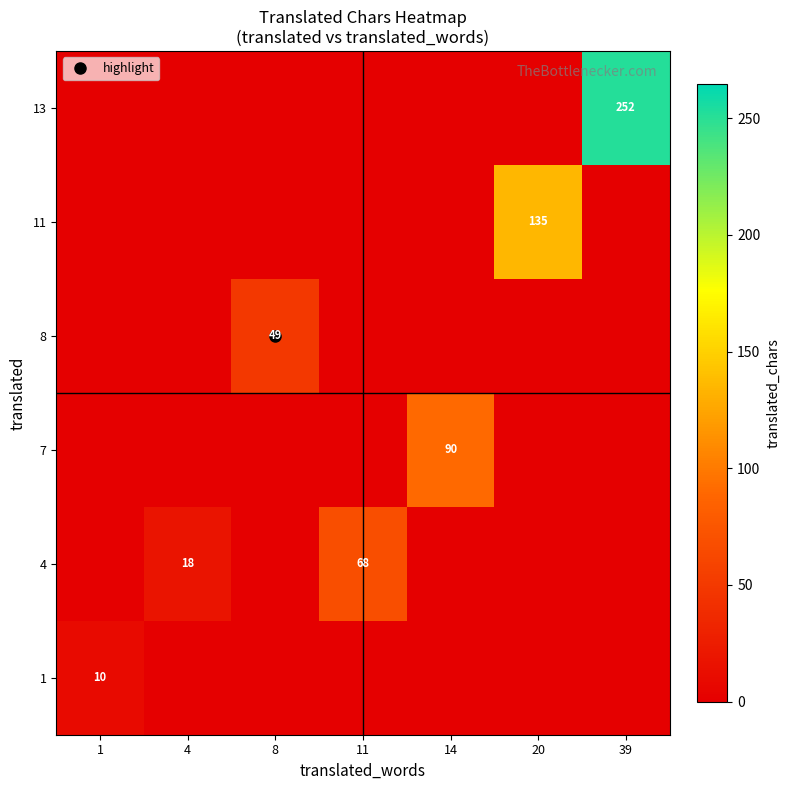

True or false: 13 has a value of 0 at 1.

True